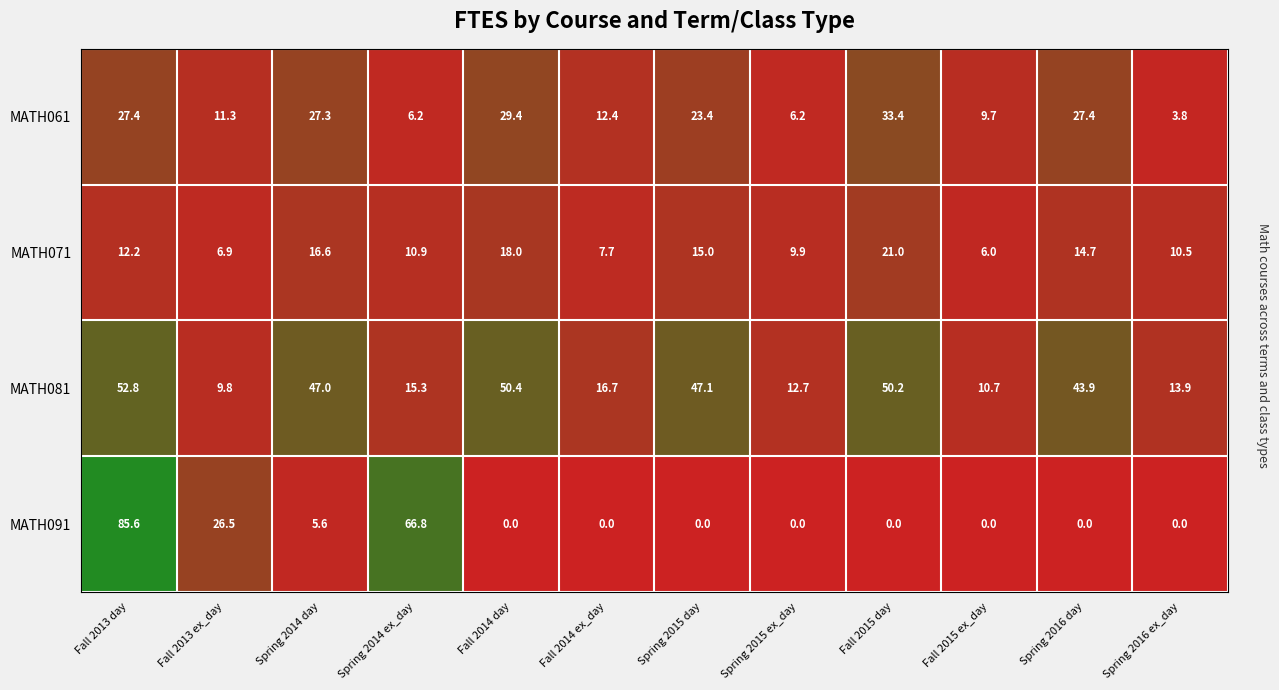

Is it true that MATH081 equals 5.9 at Fall 2015 ex_day?

False